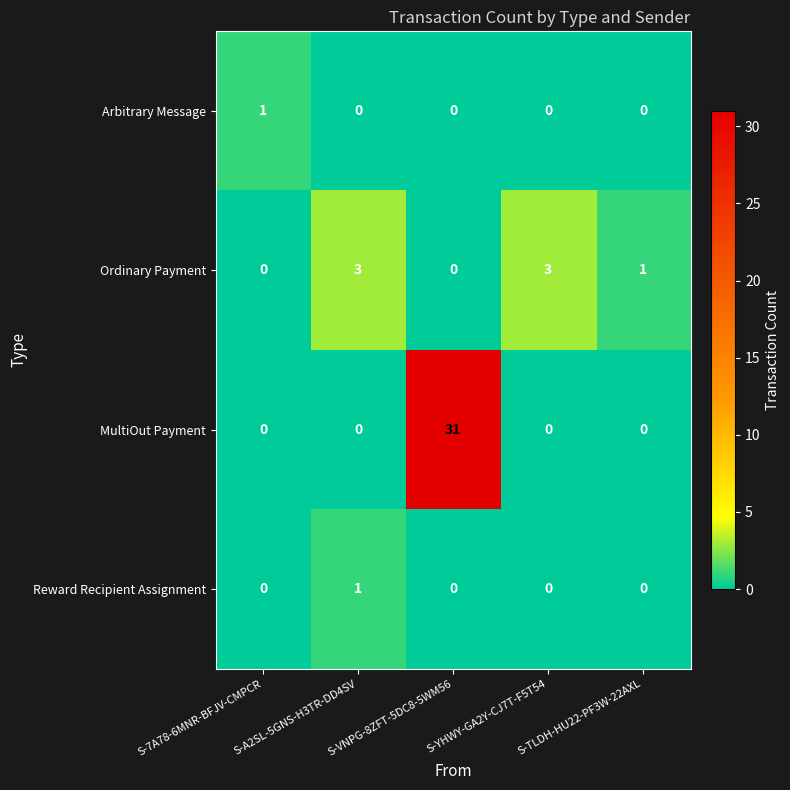

What is the difference between the Ordinary Payment values at S-A2SL-5GNS-H3TR-DD4SV and S-7A78-6MNR-BFJV-CMPCR?

3